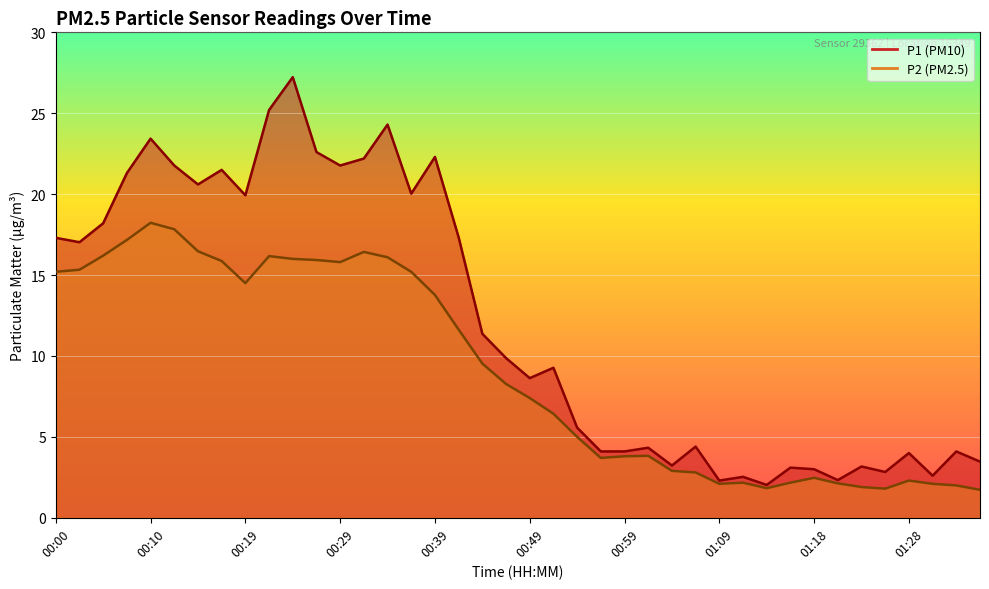

Which series has the widest spread of values?

P1